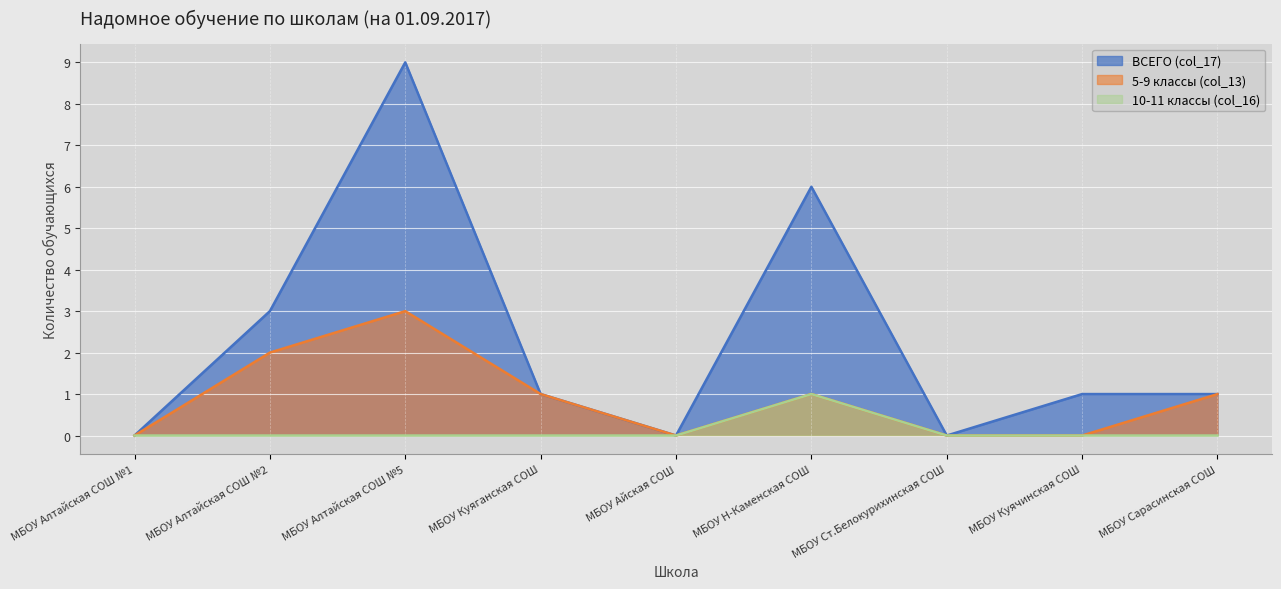

True or false: 5-9 классы (col_13) and 10-11 классы (col_16) intersect in this chart.

False